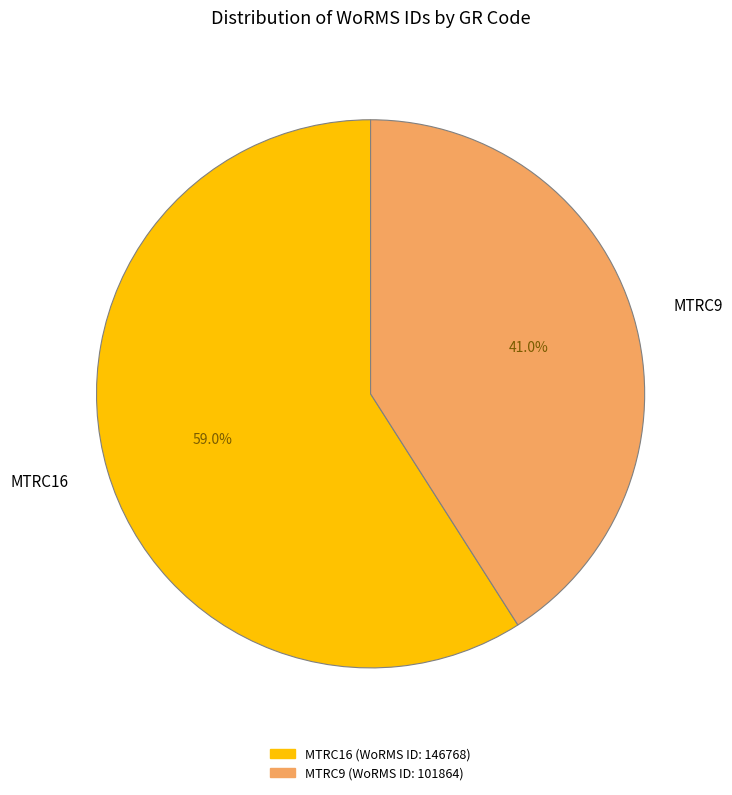

Is it true that MTRC16 is 59% of the pie?

True